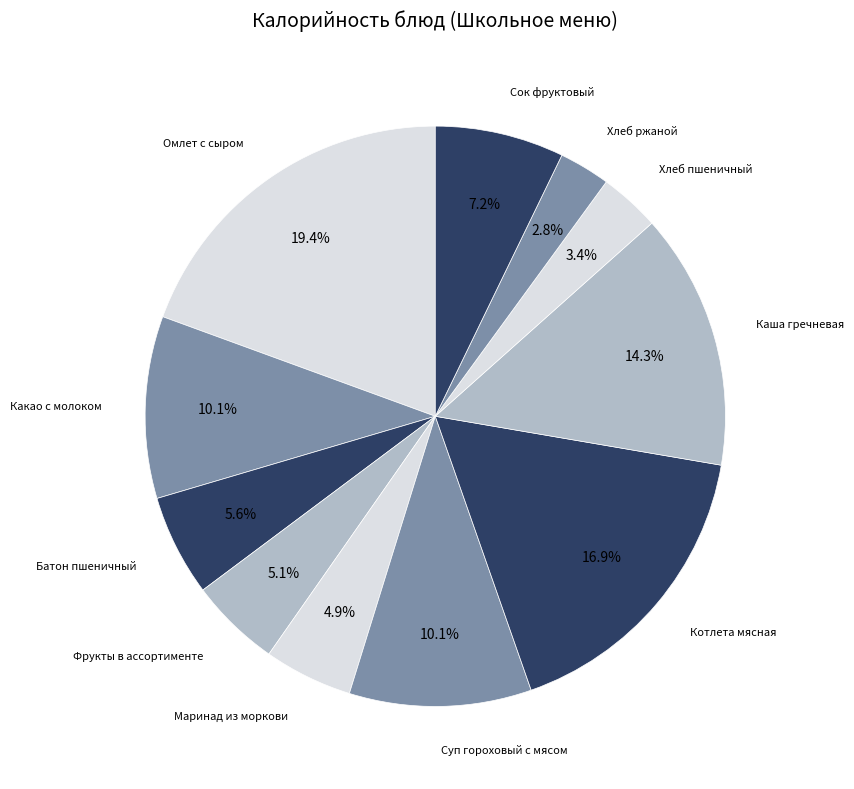

How many slices are in this pie chart?

11